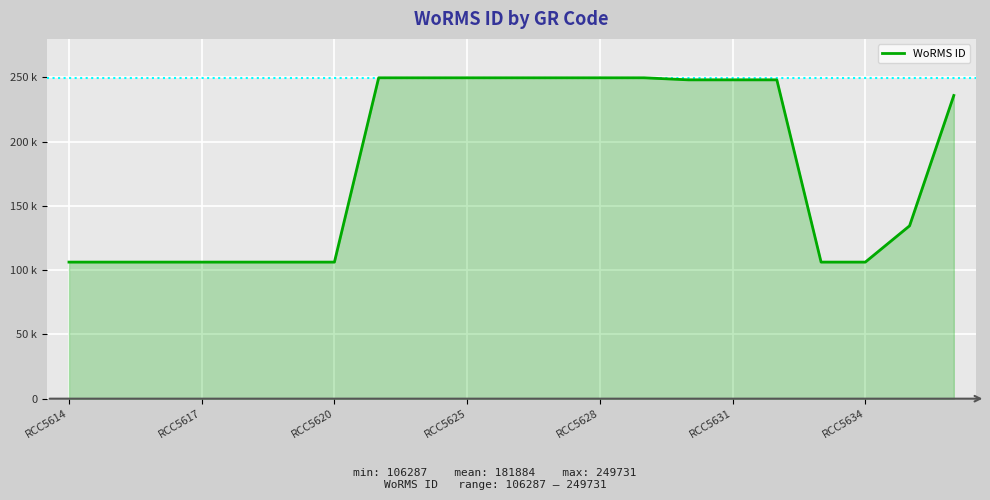

Does the chart display data point markers on the line(s)?

No